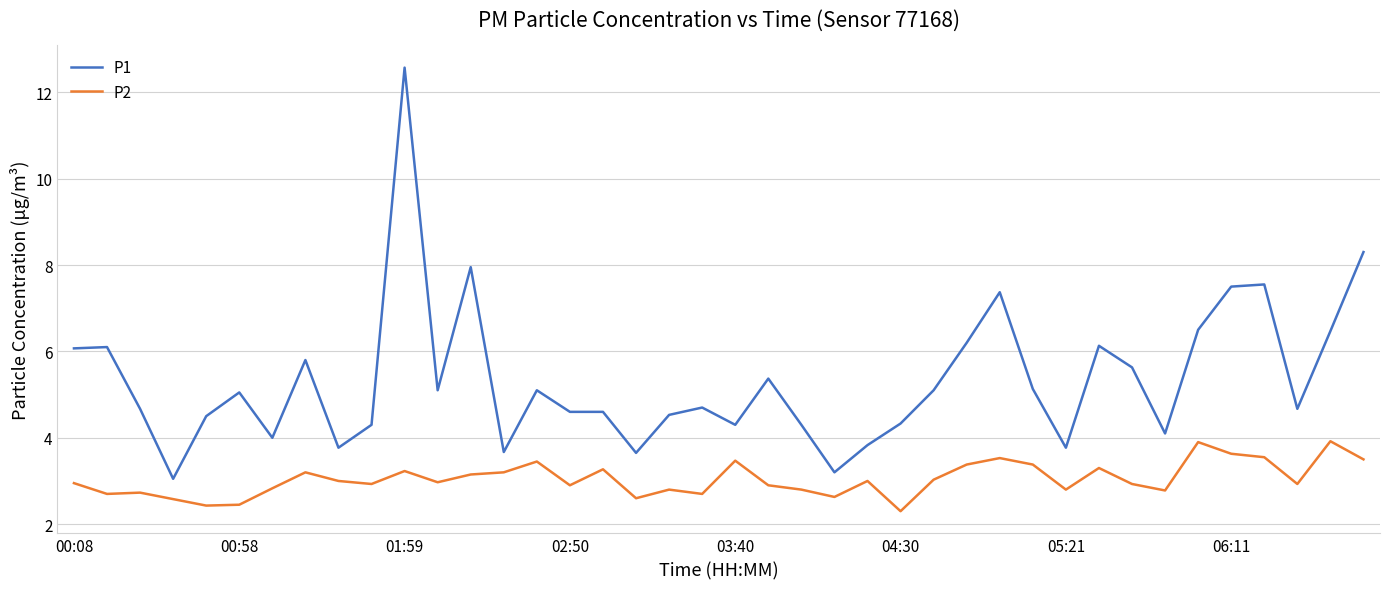

What is the difference between the second highest and second lowest values in the P2 series?

1.5